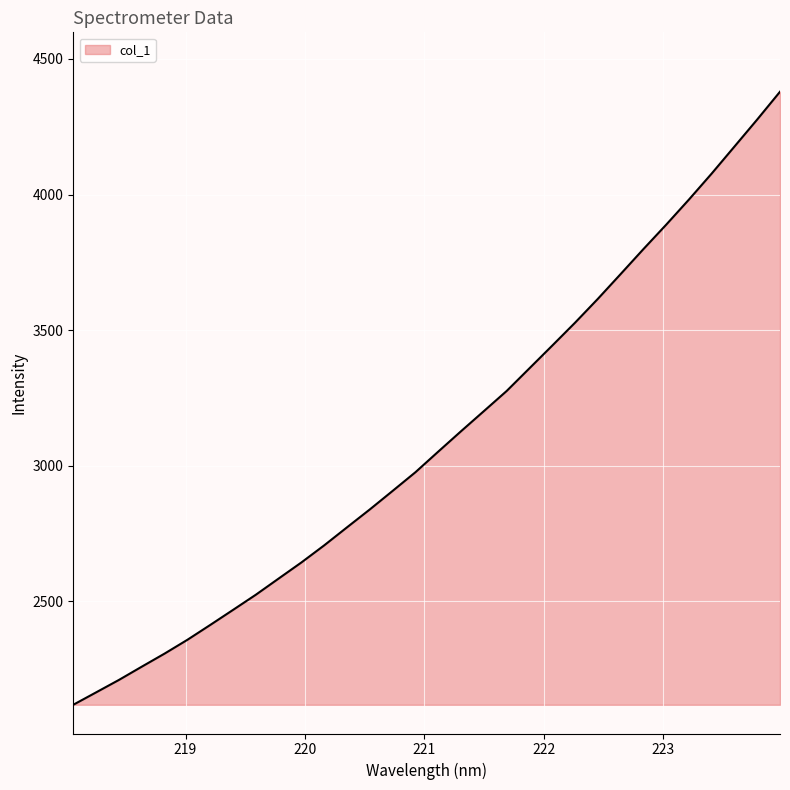

What is the difference between the maximum and minimum values?

2260.1